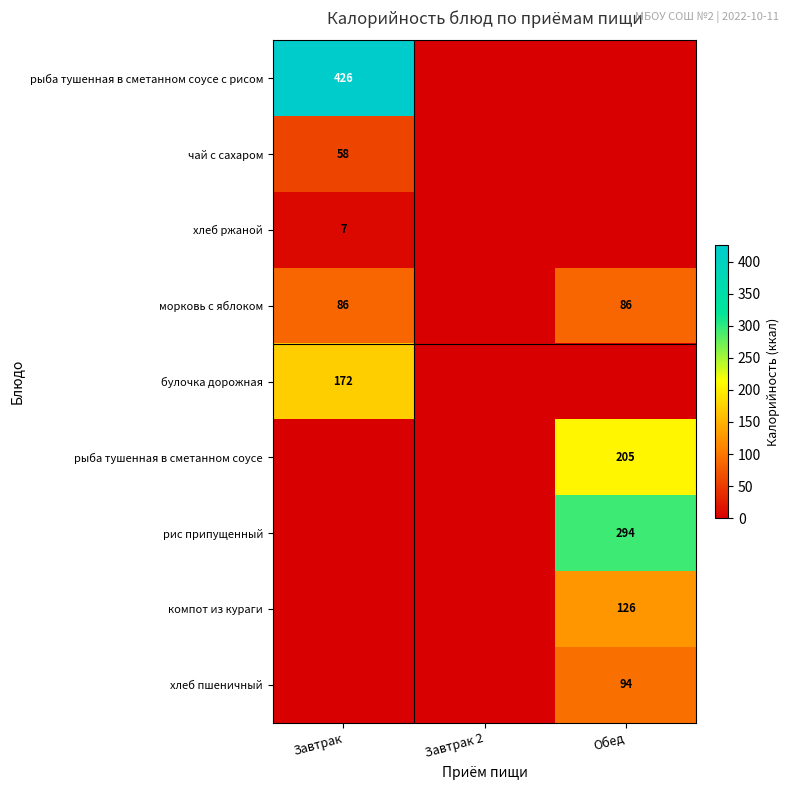

At which category is the sum across all series the highest?

Обед